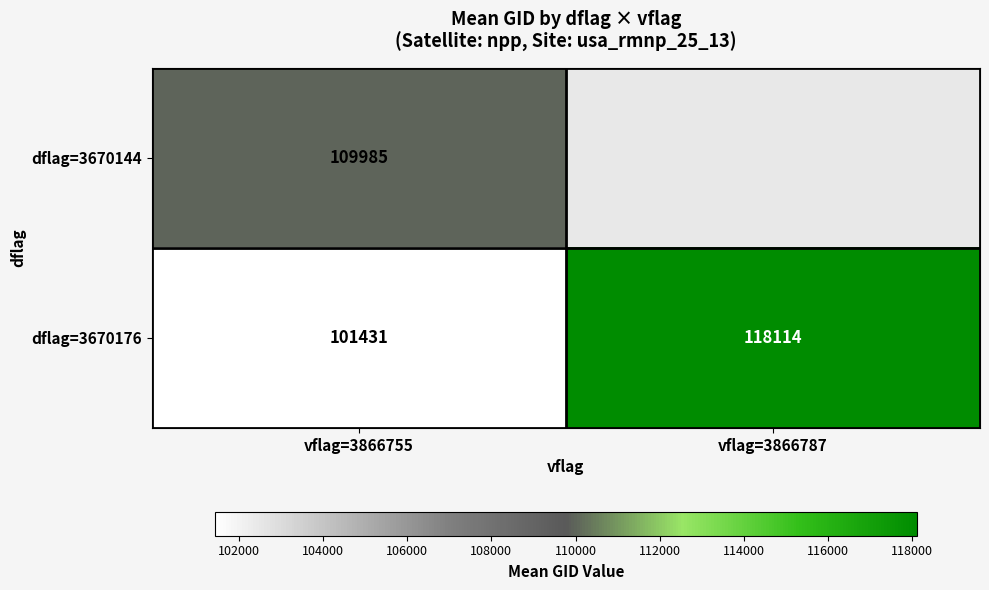

At how many categories does at least one series exceed 111122?

1